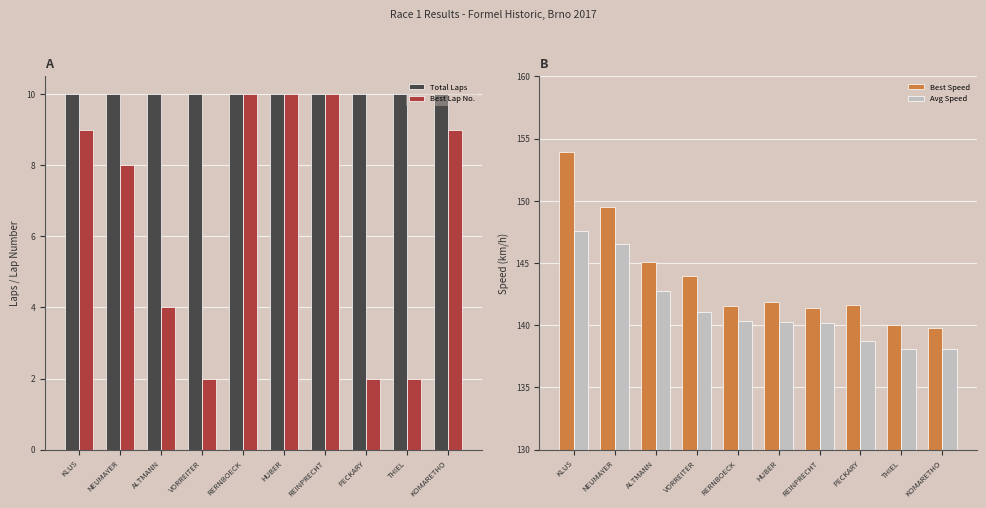

True or false: Total Laps has a value of 4 at HUBER.

False